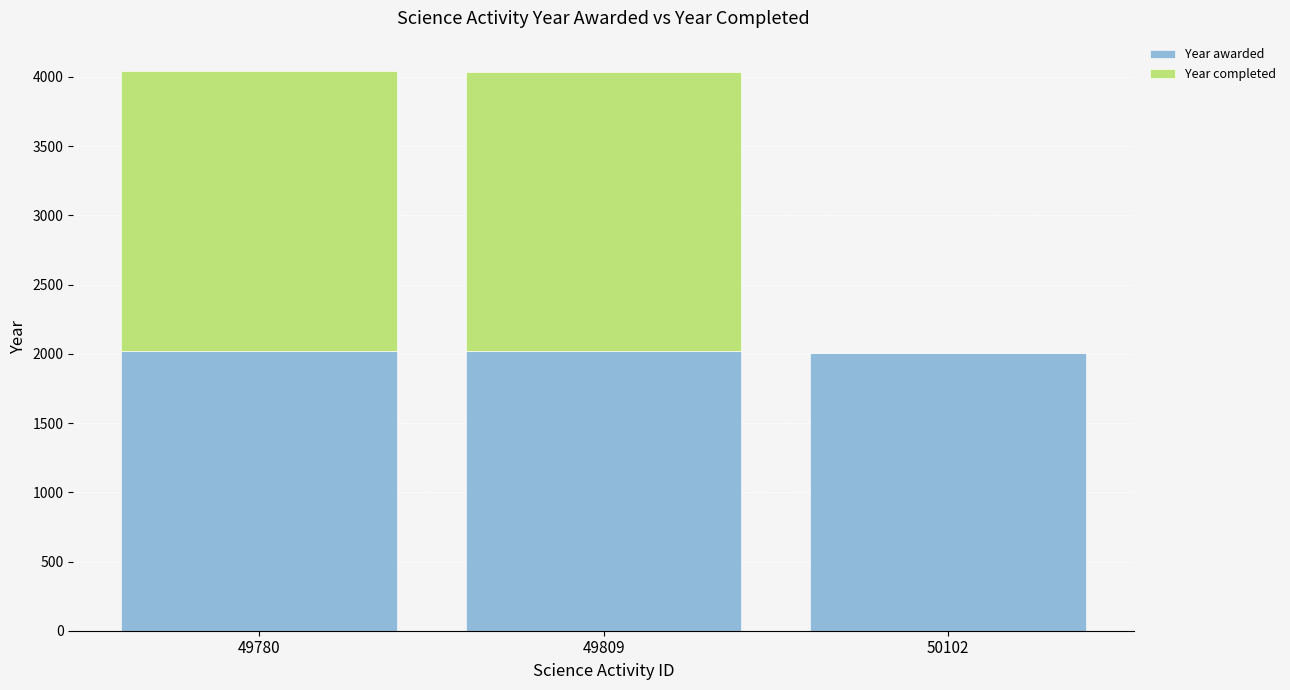

What is the highest value of the Year awarded series?

2020